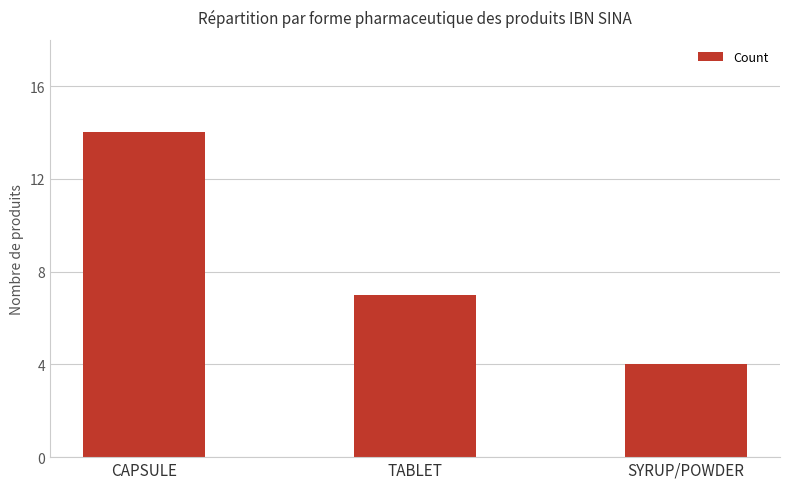

What is the label of the 3rd bar from the right?

CAPSULE